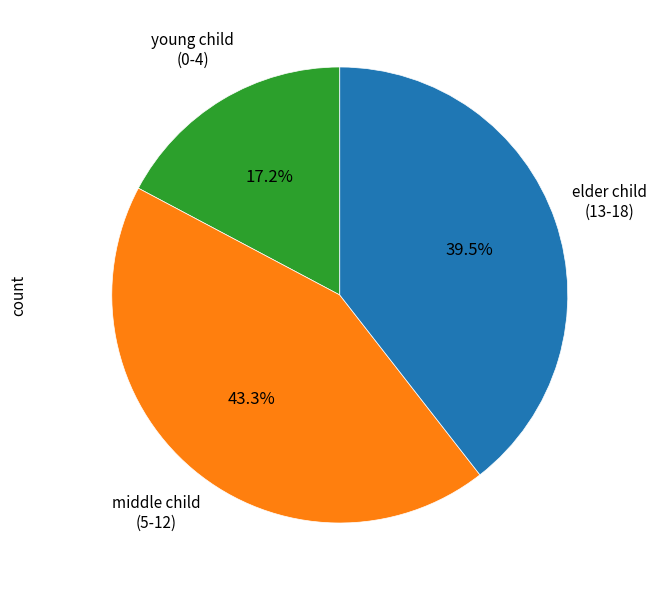

Does any single category account for the majority?

No